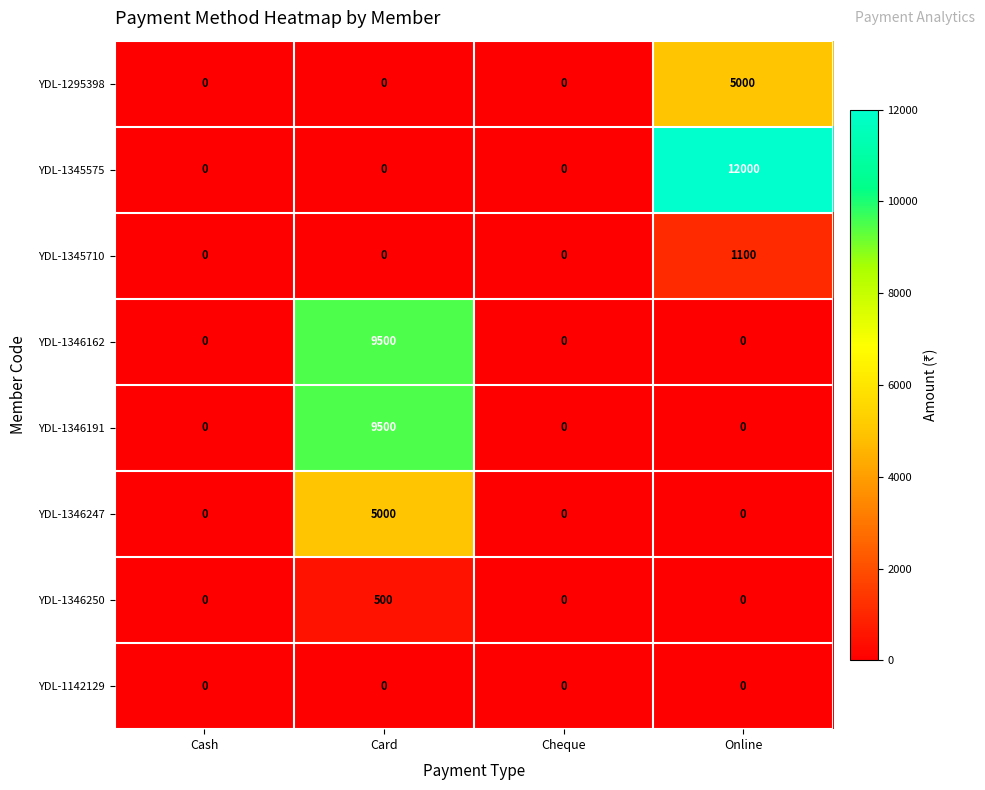

How many data points does each series have?

4